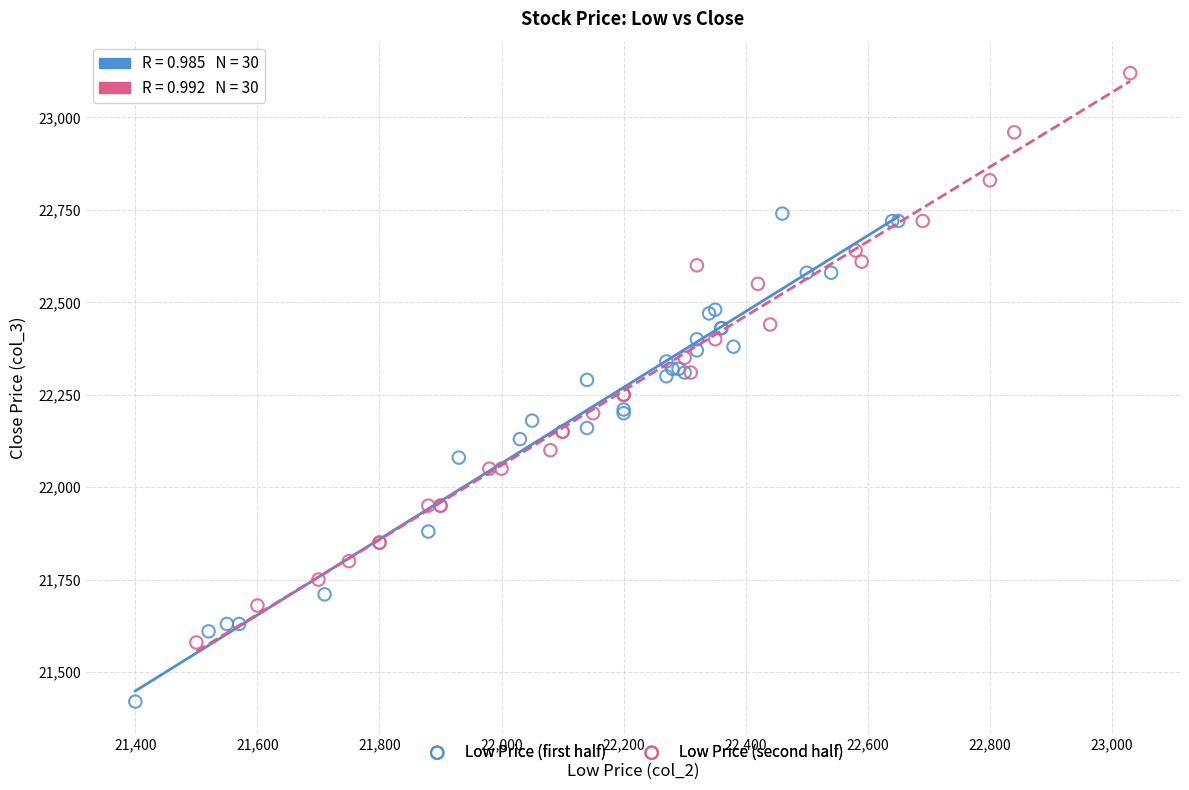

Which series contains the lowest Y value?

Low Price (first half)